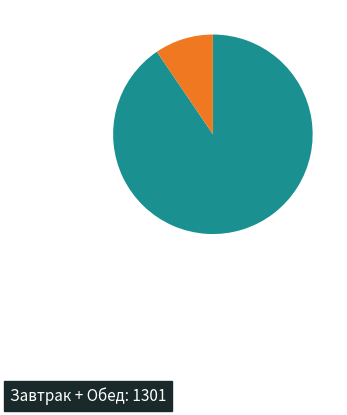

How many segments does this pie chart have?

2